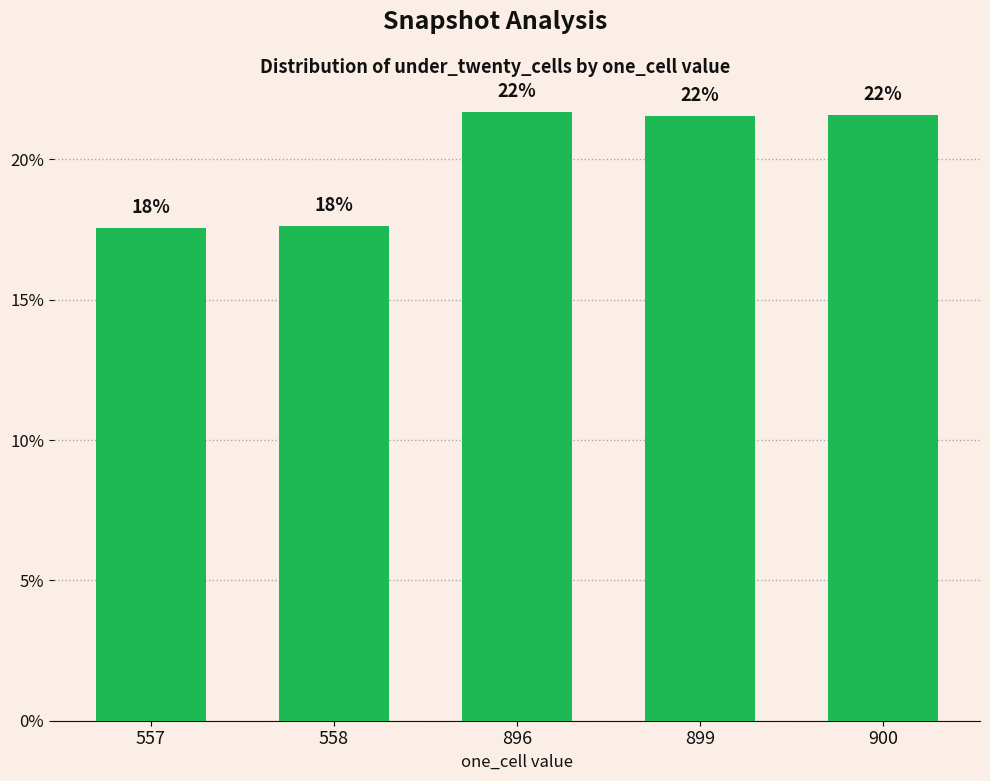

Reading right to left, extract all data points from this chart.

900=21.6	899=21.6	896=21.7	558=17.6	557=17.6